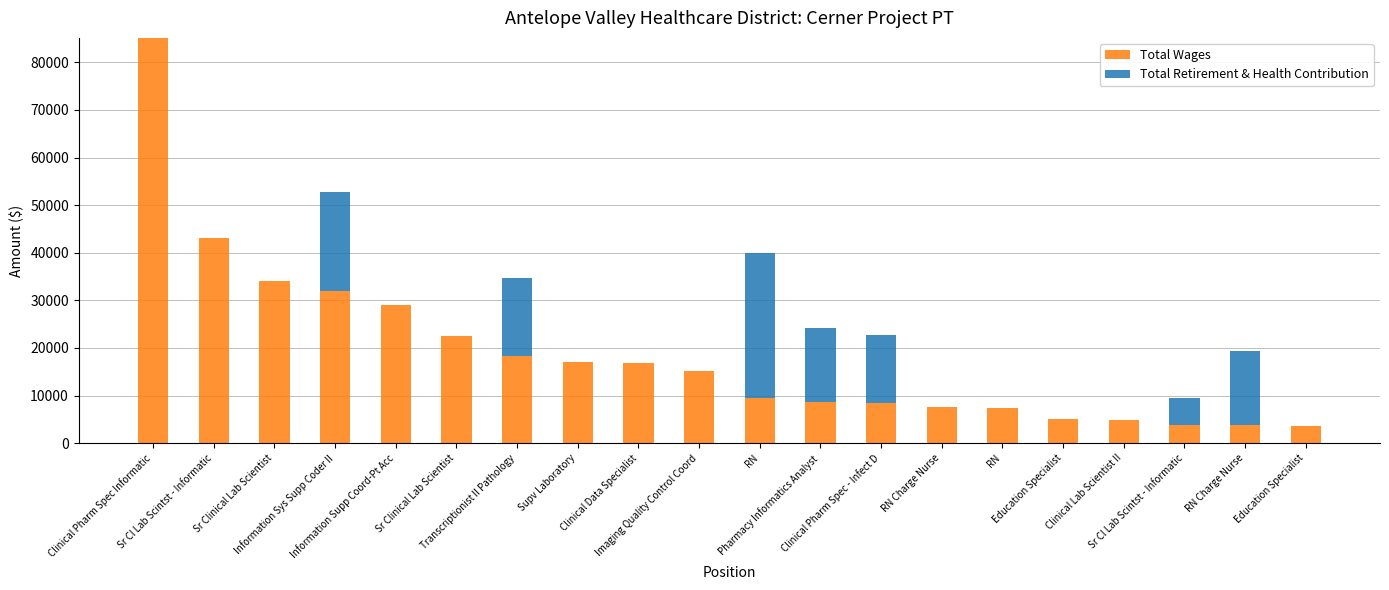

What are all the series names shown in the legend?

Total Wages, Total Retirement & Health Contribution